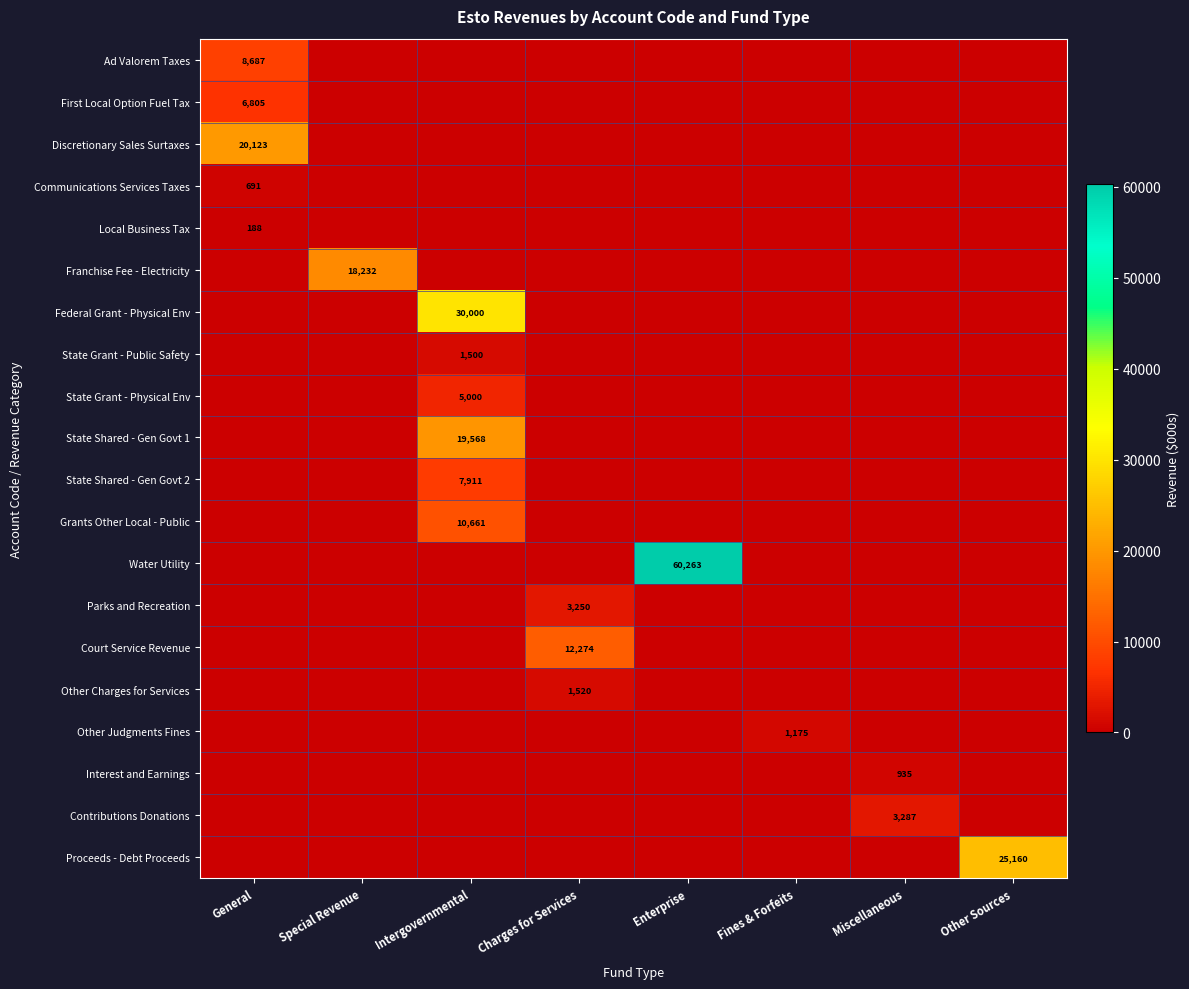

How many distinct data groups are displayed?

20